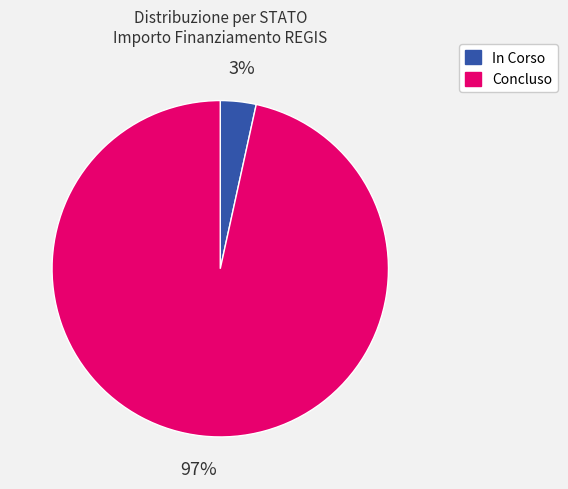

To the nearest percent, what is the combined percentage of Concluso and In Corso?

100%